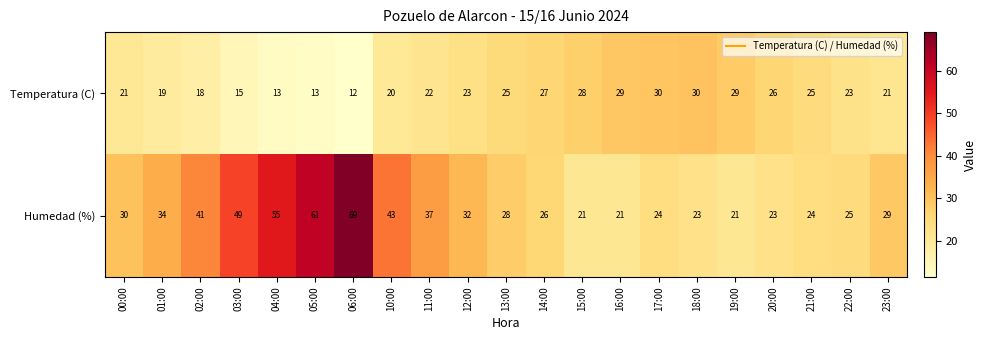

The value of Humedad (%) at 19:00 is 21. True or false?

True